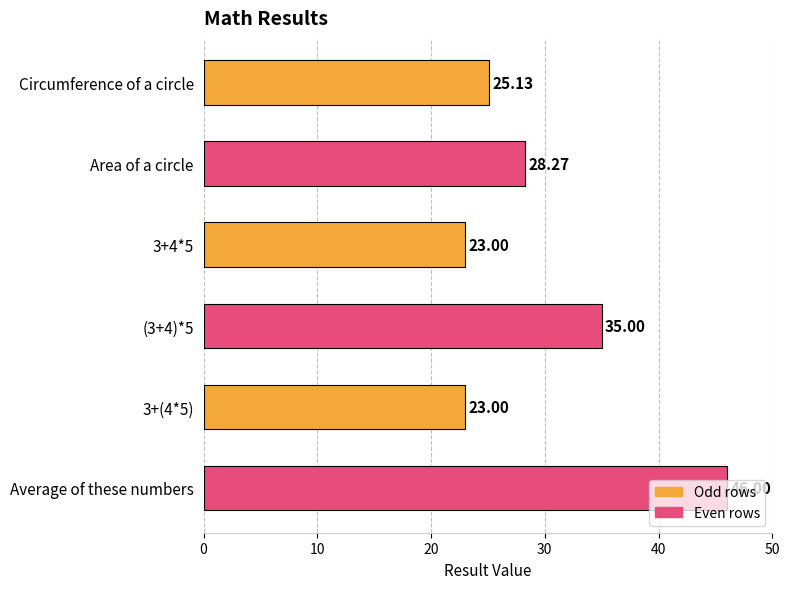

Which category has the highest value across all series?

Average of these numbers